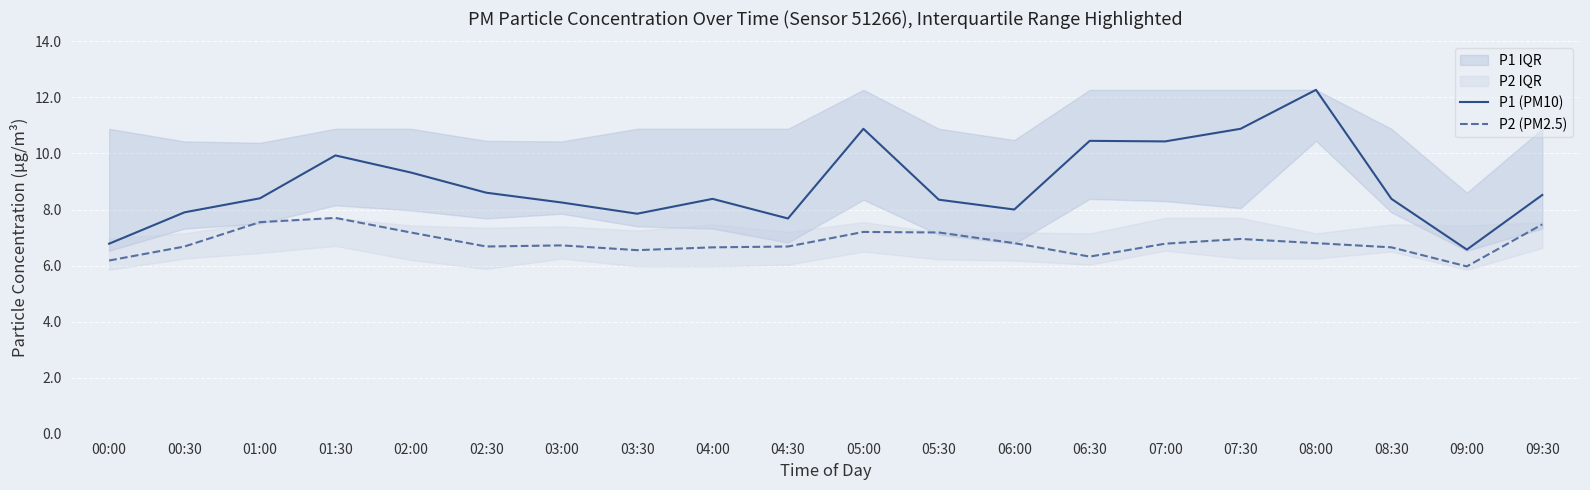

What is the sum of all P1 (PM10) values?

177.8